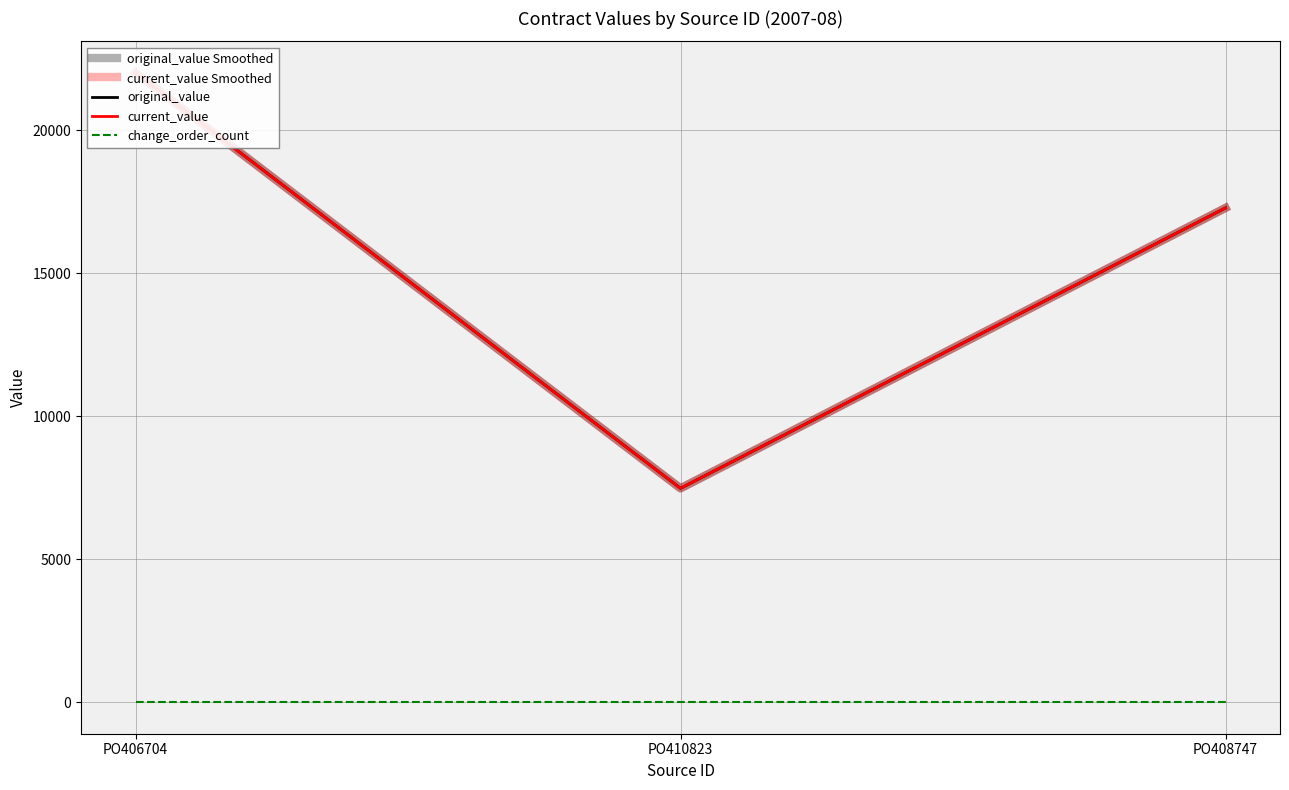

At which label does original_value Smoothed first exceed 17278?

PO406704